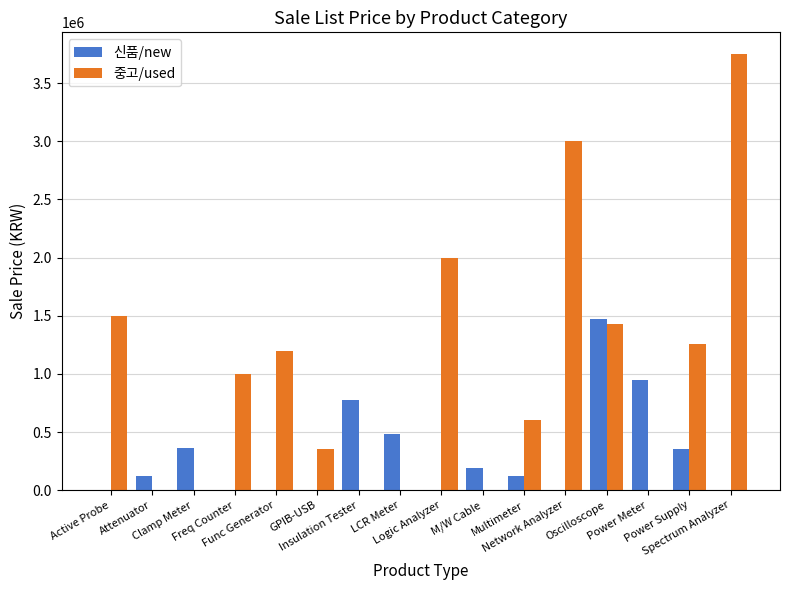

What value does the 신품/new series have at Multimeter?

120000.0